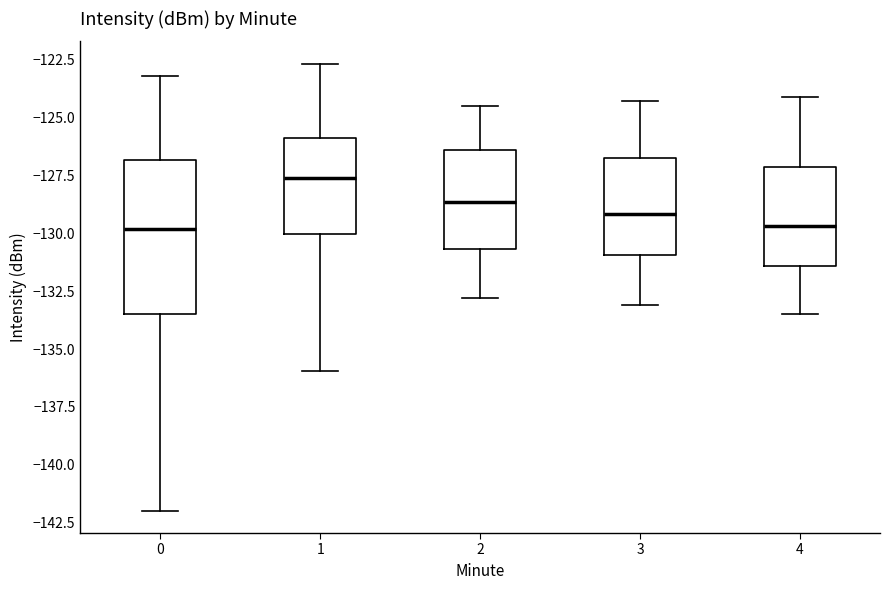

Reading left to right, read every box against the y-axis: the position of its median line, the range the box covers, and the ends of its whiskers. The values are not printed on the chart, so give them approximately, as read against the axis.

0: median -130.0, box -133.5 to -127.0, whiskers -142.0 to -123.0
1: median -127.5, box -130.0 to -126.0, whiskers -136.0 to -122.5
2: median -128.5, box -130.5 to -126.5, whiskers -133.0 to -124.5
3: median -129.0, box -131.0 to -126.5, whiskers -133.0 to -124.5
4: median -129.5, box -131.5 to -127.0, whiskers -133.5 to -124.0